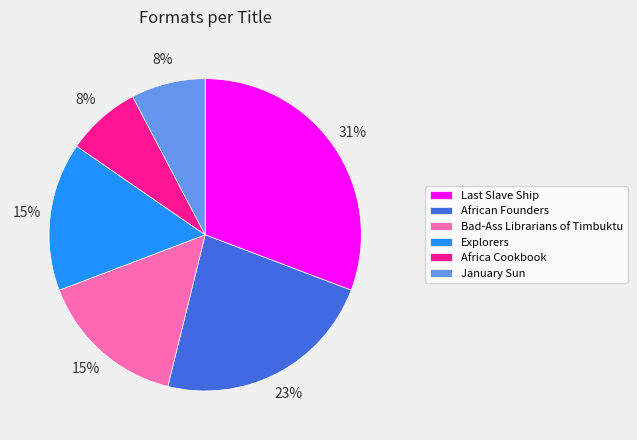

Is Explorers the majority of the pie?

No